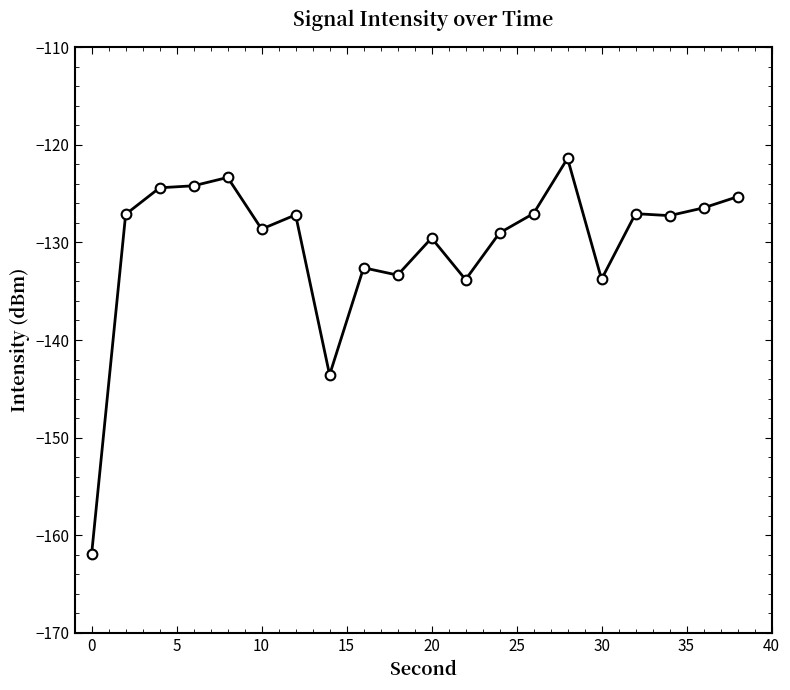

What is the value of the 5th point from the left?

-123.3